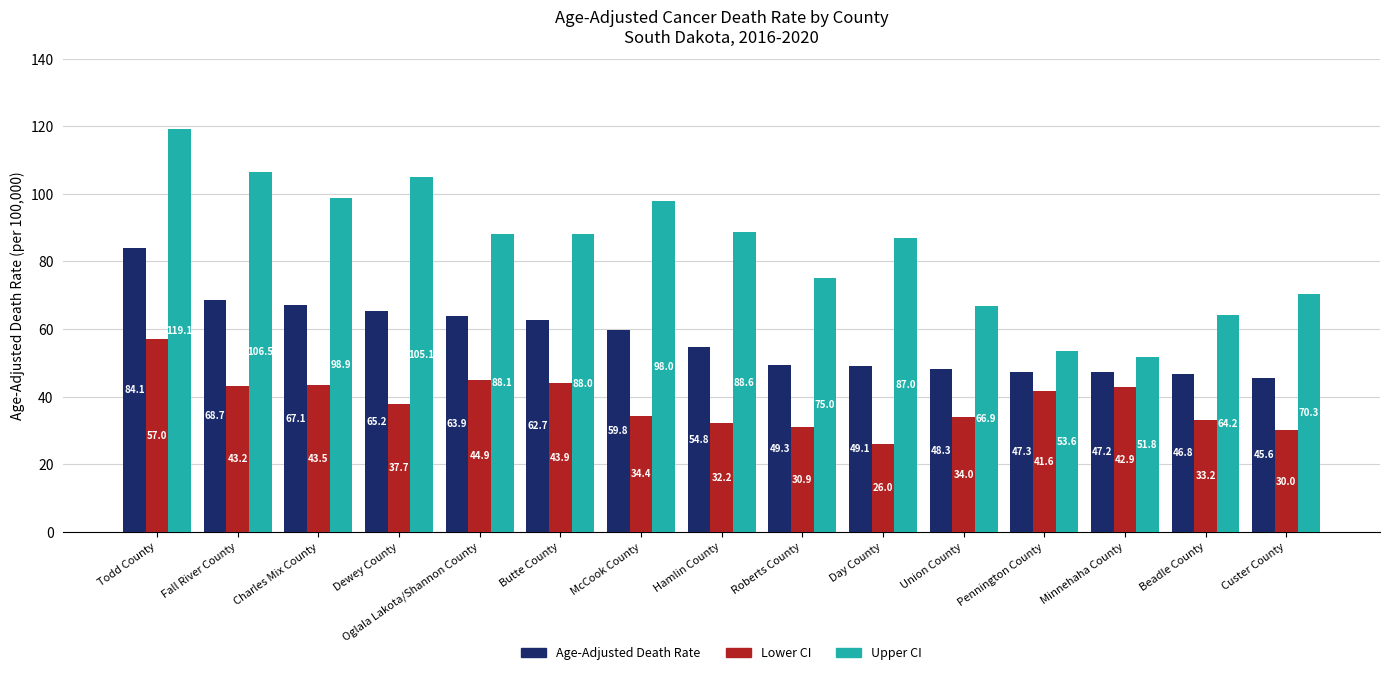

What is the difference between the maximum and minimum values in the Age-Adjusted Death Rate series?

38.5